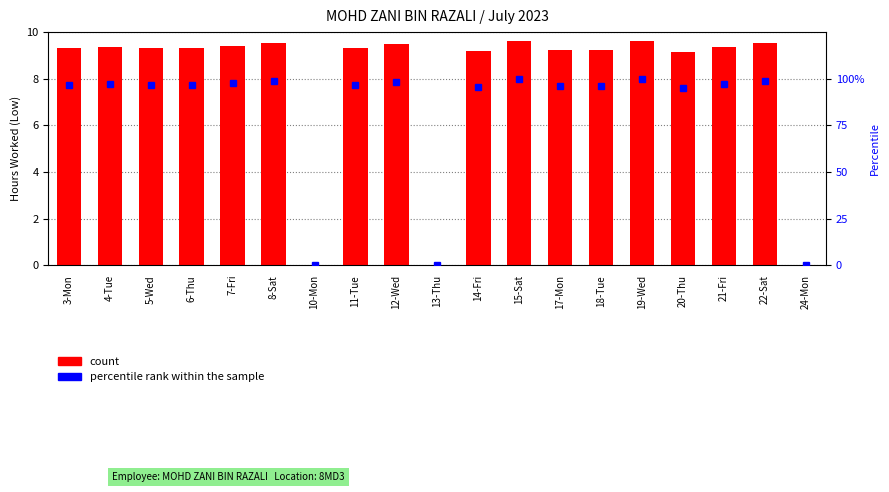

Which series has the widest spread of values?

percentile rank within the sample